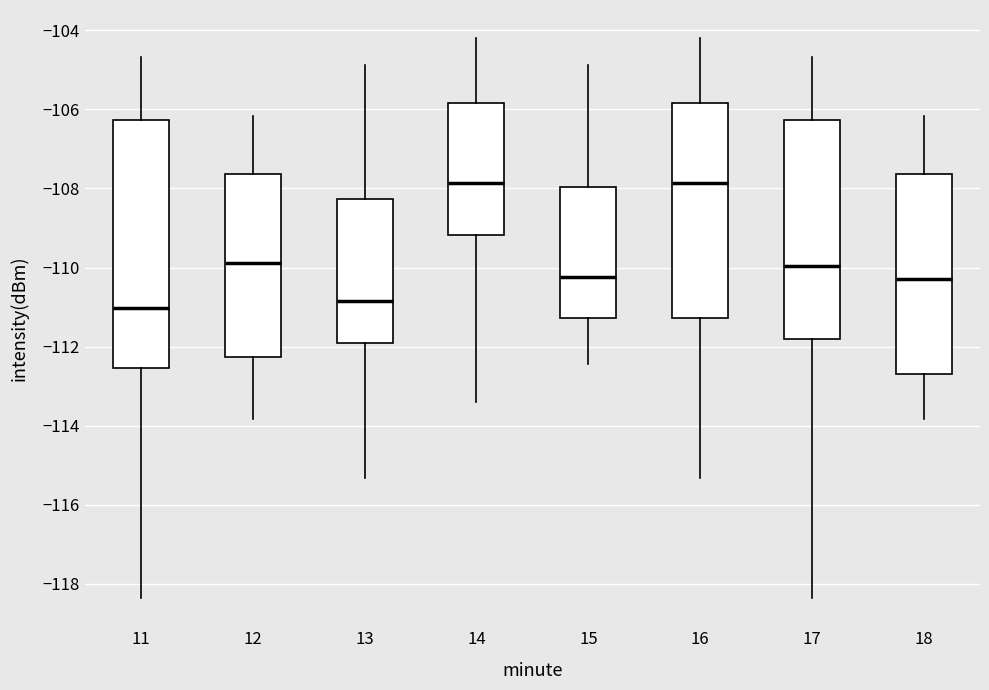

Reading left to right, read every box against the y-axis: the position of its median line, the range the box covers, and the ends of its whiskers. The values are not printed on the chart, so give them approximately, as read against the axis.

11: median -111.0, box -112.6 to -106.2, whiskers -118.4 to -104.6
12: median -109.8, box -112.2 to -107.6, whiskers -113.8 to -106.2
13: median -110.8, box -112.0 to -108.2, whiskers -115.4 to -104.8
14: median -107.8, box -109.2 to -105.8, whiskers -113.4 to -104.2
15: median -110.2, box -111.2 to -108.0, whiskers -112.4 to -104.8
16: median -107.8, box -111.2 to -105.8, whiskers -115.4 to -104.2
17: median -110.0, box -111.8 to -106.2, whiskers -118.4 to -104.6
18: median -110.2, box -112.6 to -107.6, whiskers -113.8 to -106.2